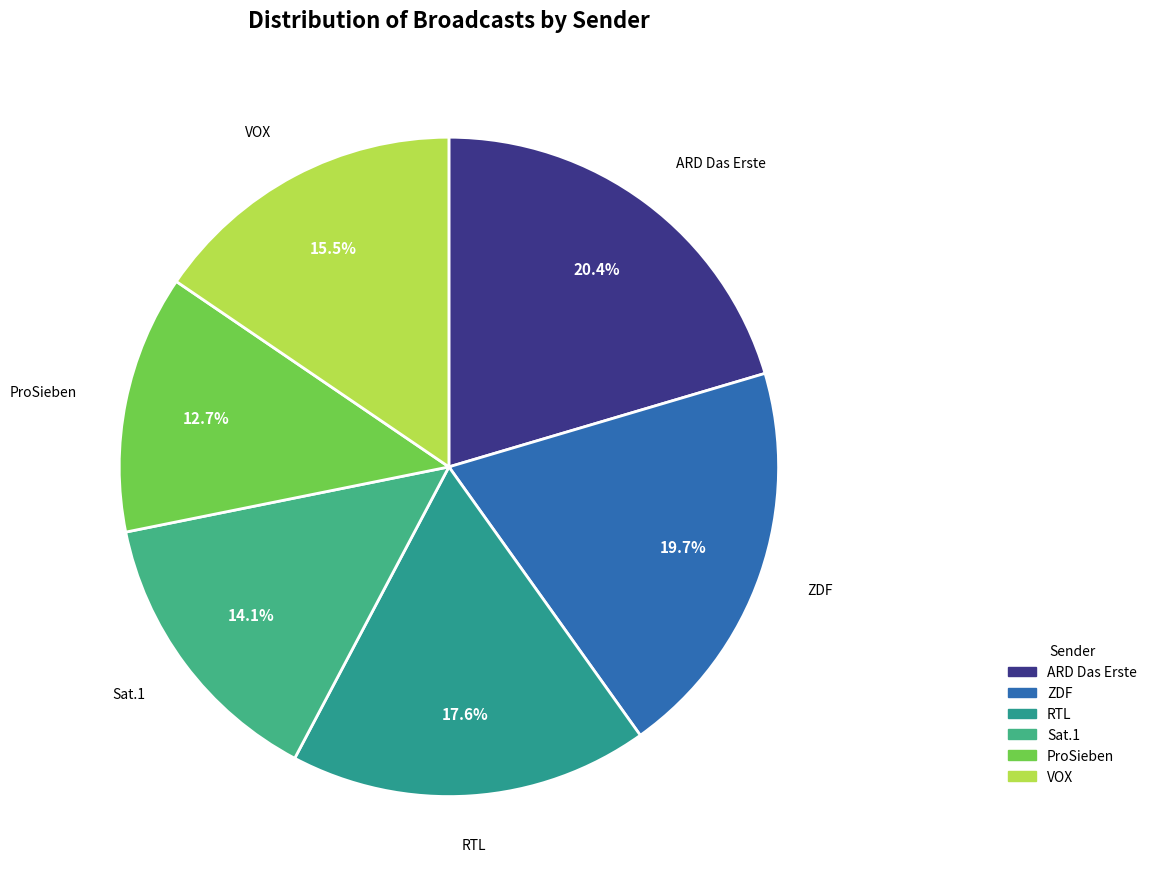

Do VOX and ZDF together represent more than half of the pie?

No